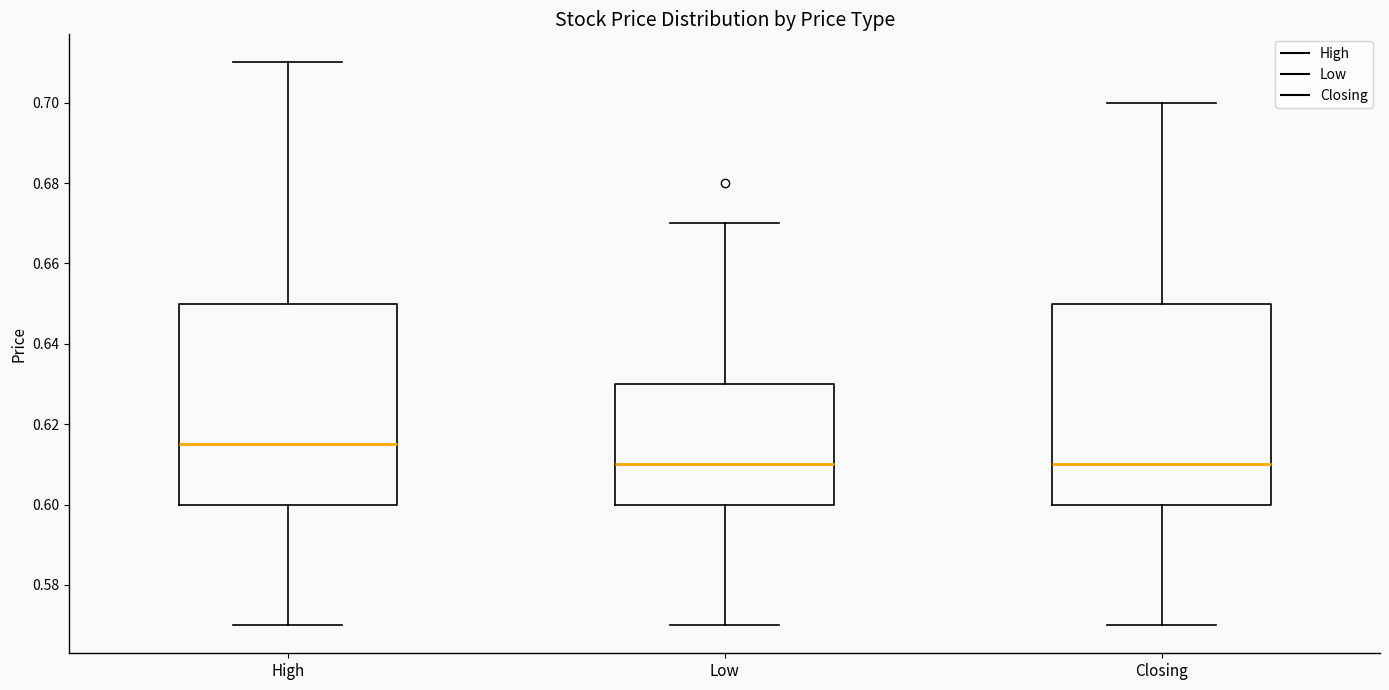

Reading left to right, read every box against the y-axis: the position of its median line, the range the box covers, and the ends of its whiskers. The values are not printed on the chart, so give them approximately, as read against the axis.

High: median 0.616, box 0.600 to 0.650, whiskers 0.570 to 0.710
Low: median 0.610, box 0.600 to 0.630, whiskers 0.570 to 0.670
Closing: median 0.610, box 0.600 to 0.650, whiskers 0.570 to 0.700